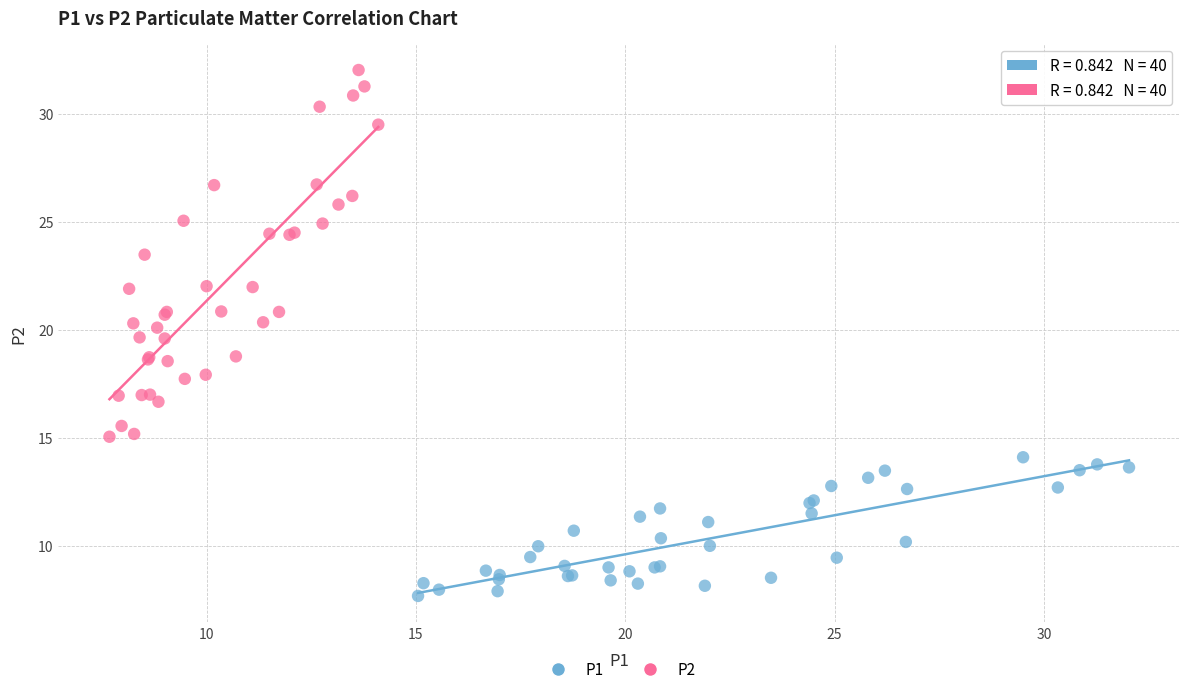

Which series contains the lowest Y value?

P1